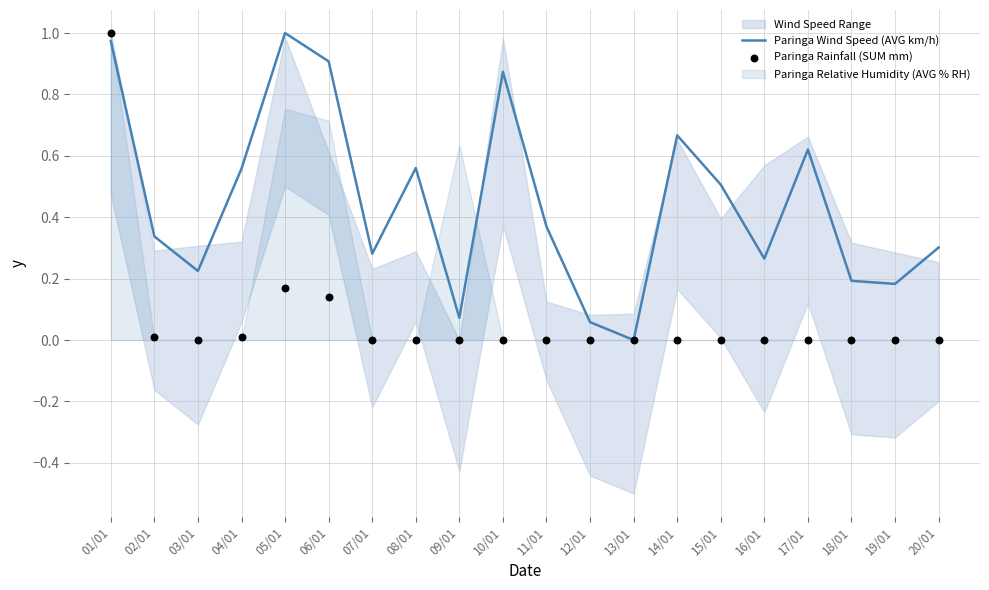

At which category is the sum across all series the highest?

01/01